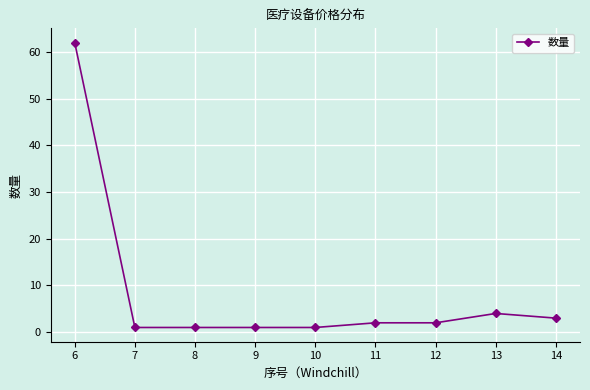

At which category does the chart reach its peak across all series?

6